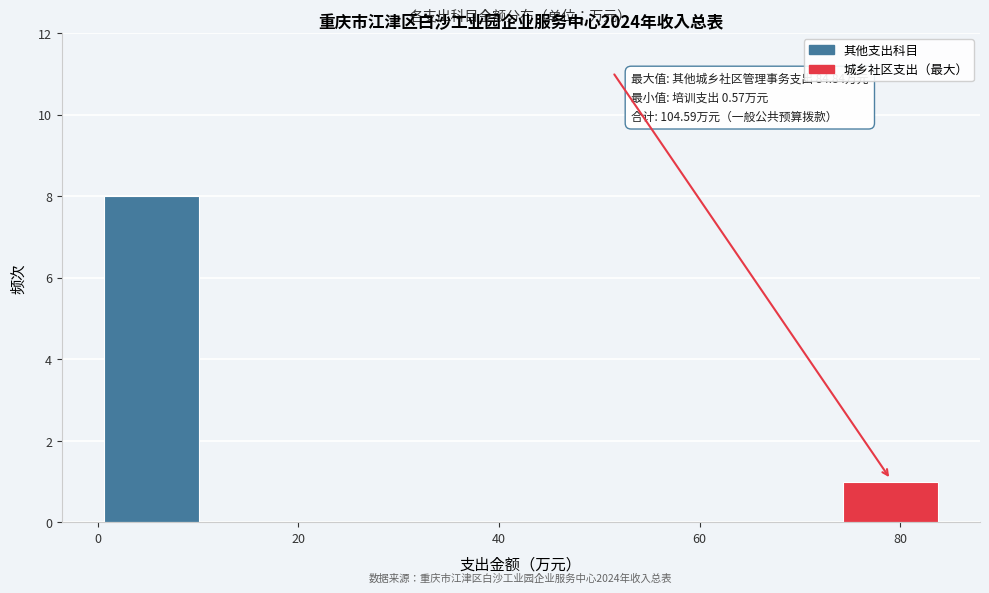

Which range on the x-axis has the tallest bar?

0 to 12